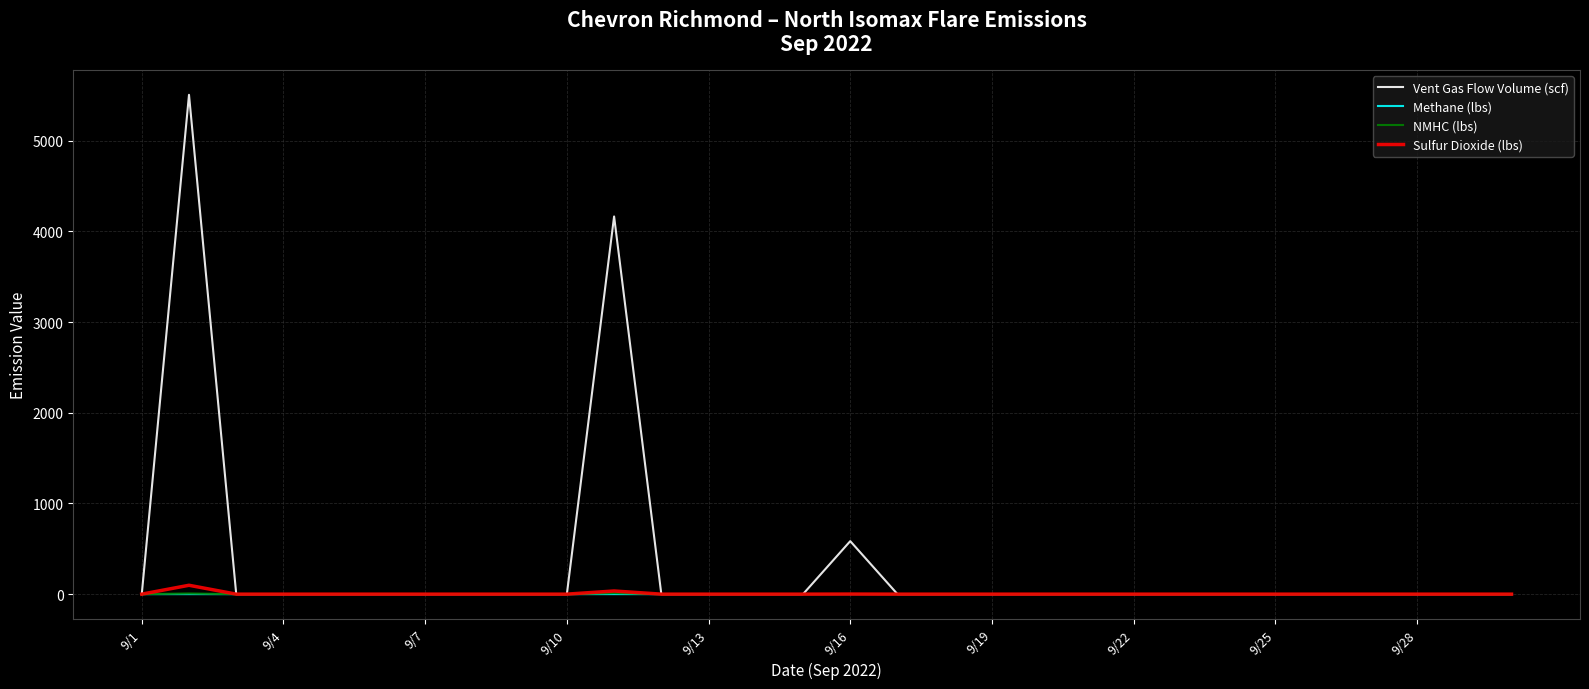

What is the maximum value shown in the chart?

5506.1